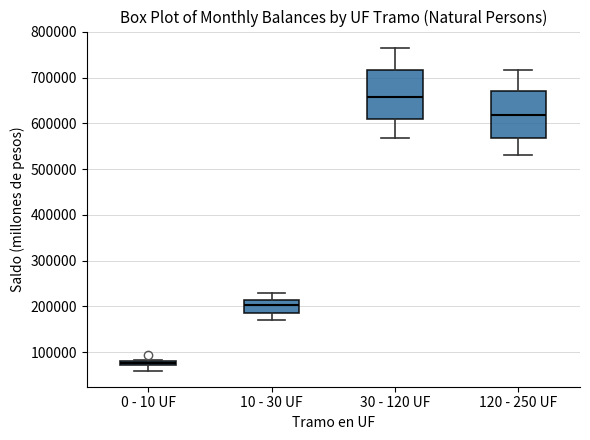

Where is the lower edge of the box for 30 - 120 UF on the y-axis? The values are not printed on the chart, so give them approximately, as read against the axis.

610000